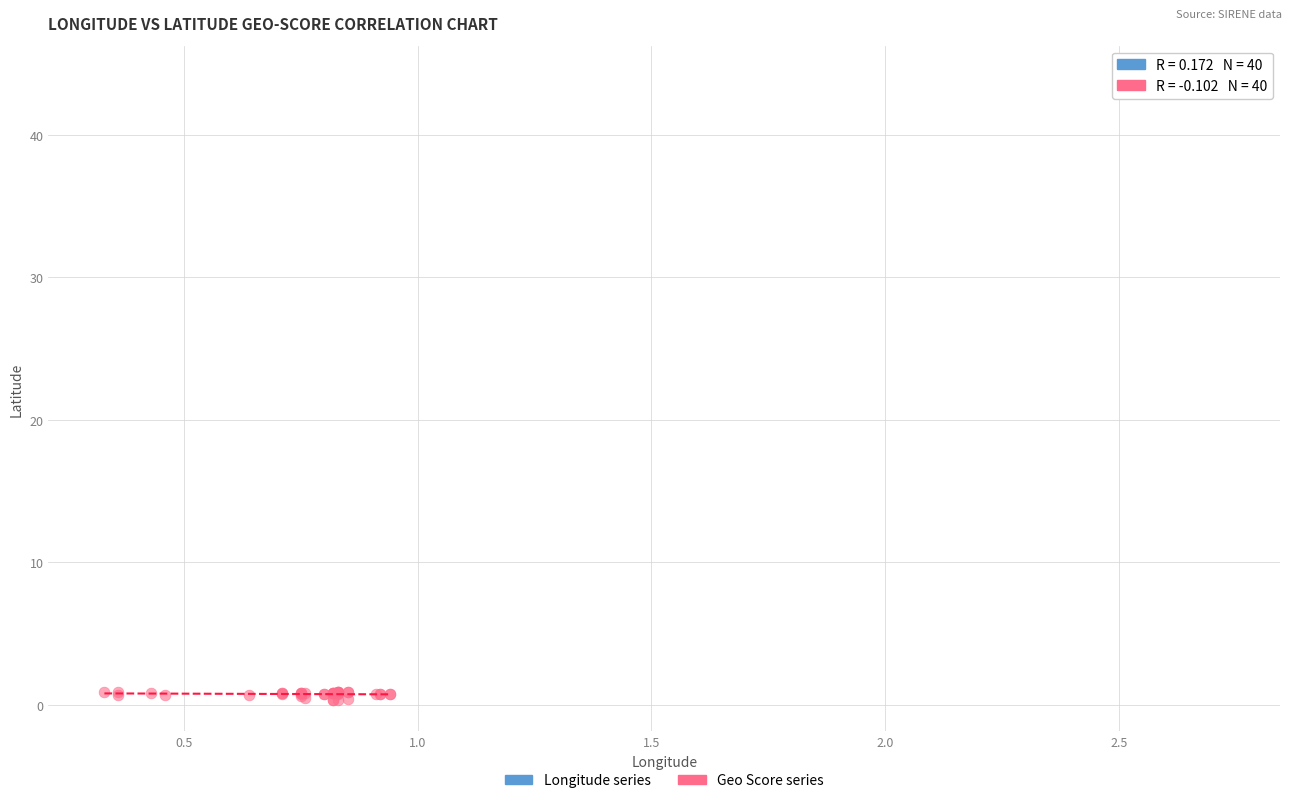

Which series reaches the maximum Y coordinate?

Longitude series